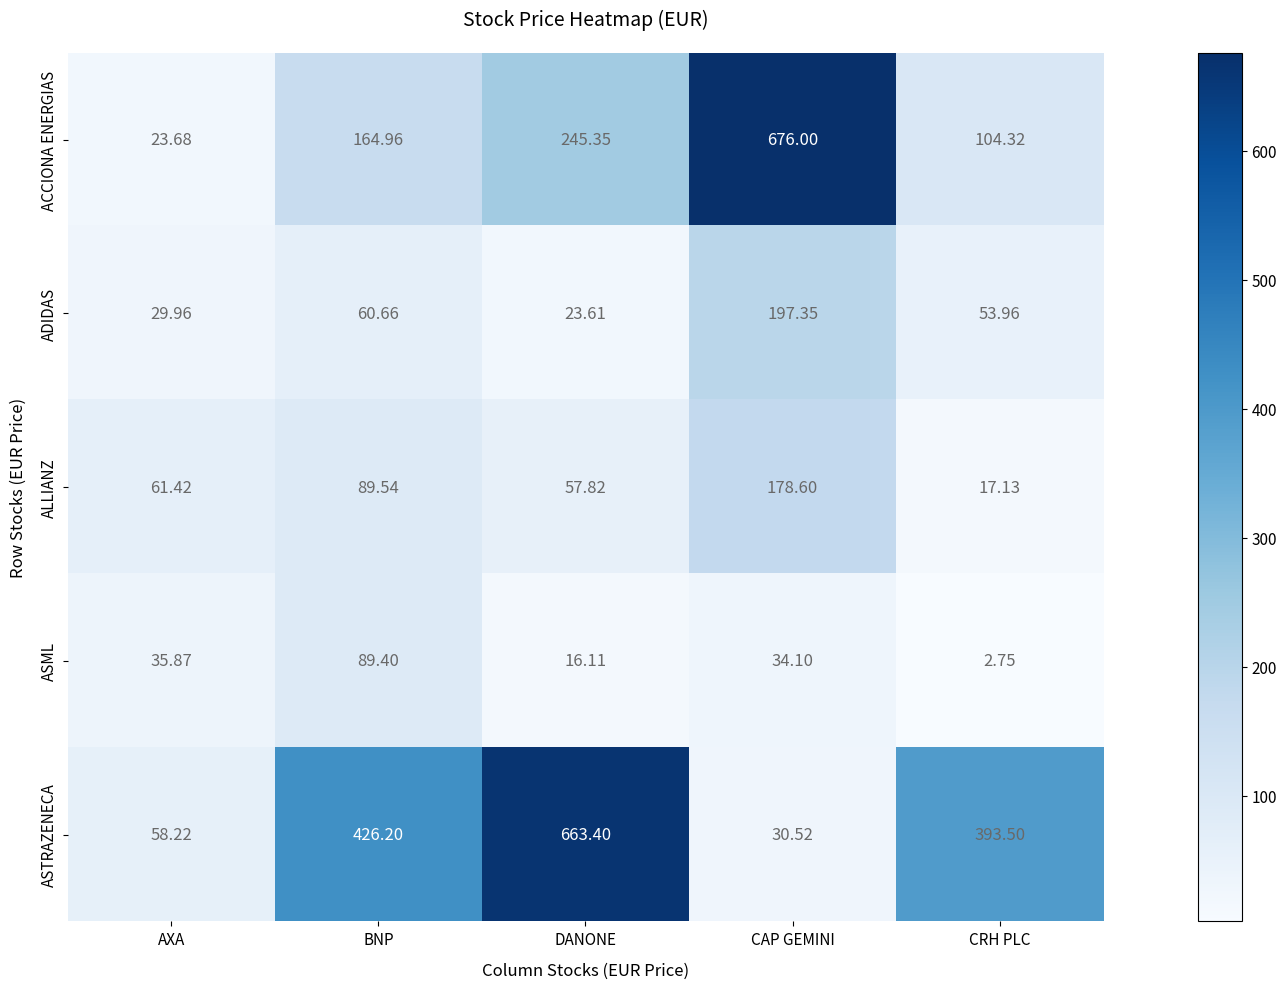

Where is ADIDAS nearest to the value 110?

BNP